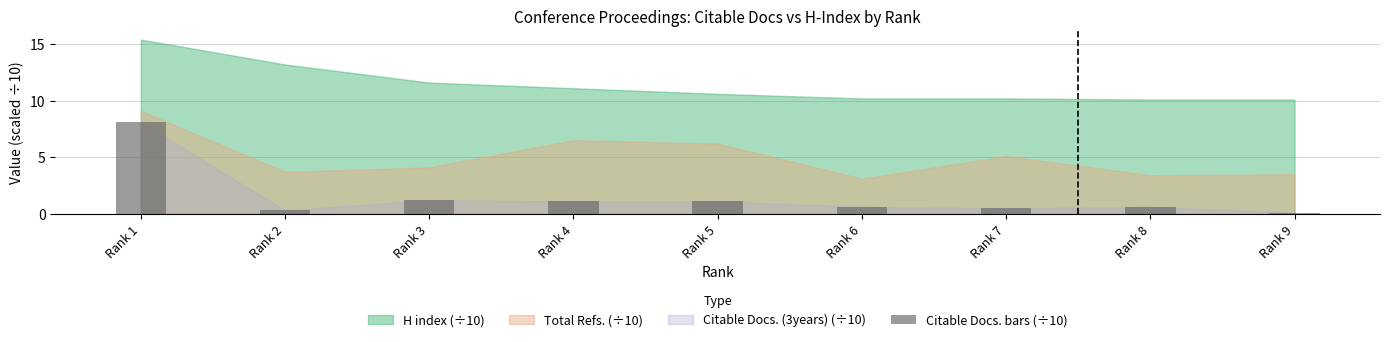

Read the value at Rank 5.

1.1